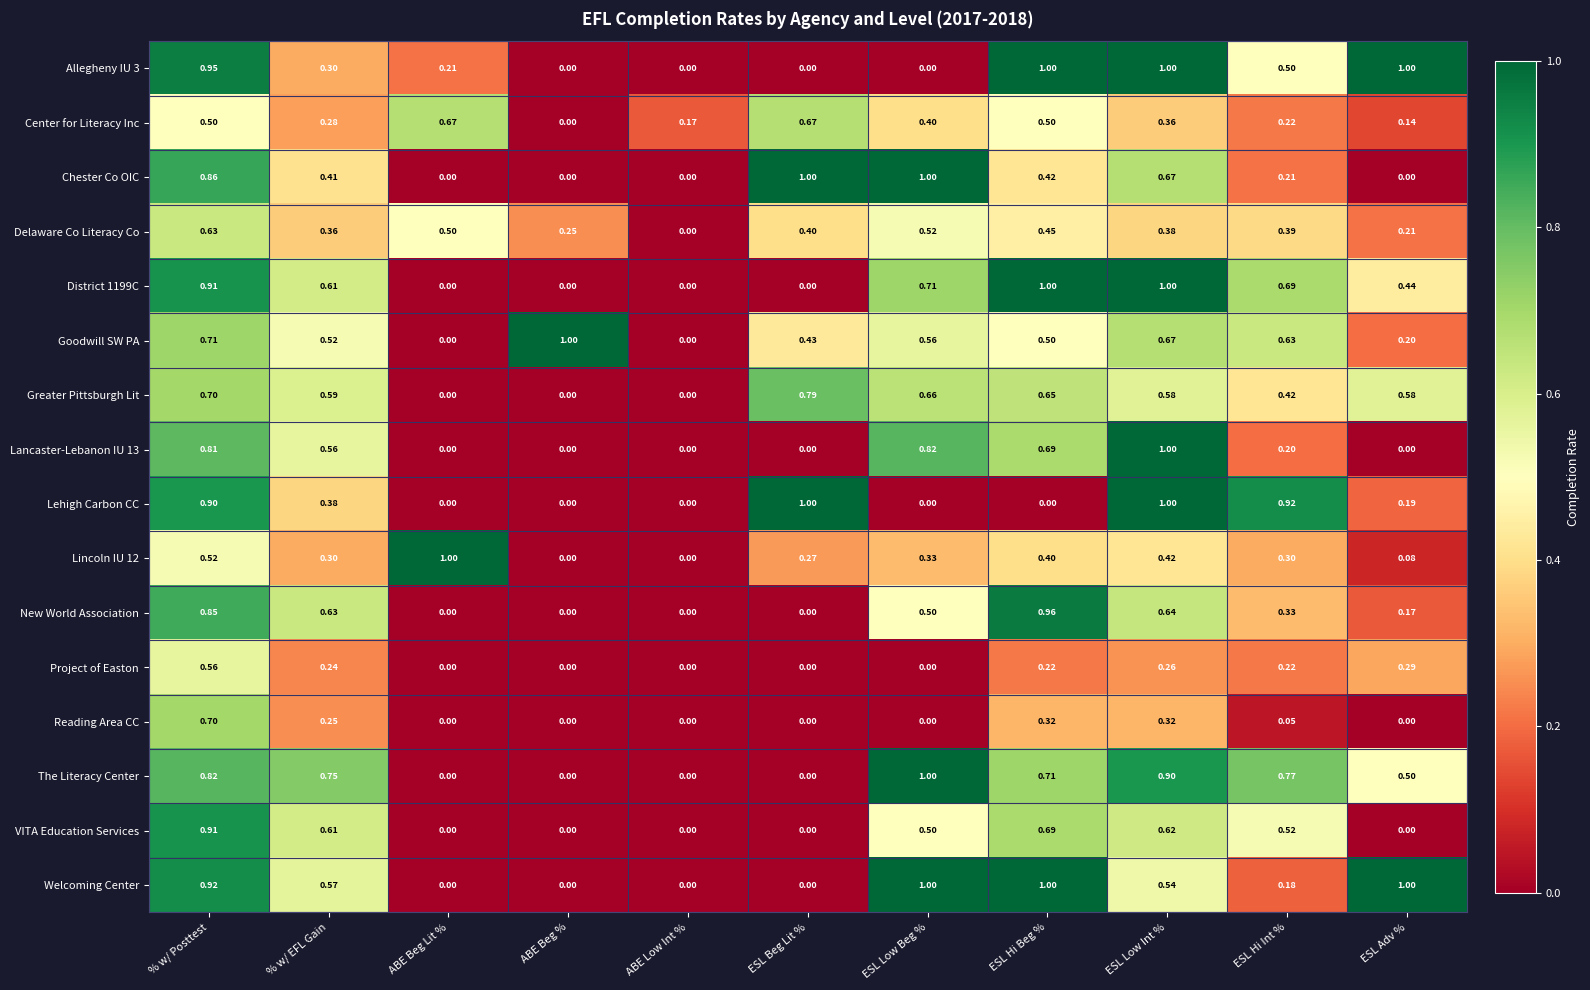

Which category has the highest value in the The Literacy Center series?

ESL Low Beg %